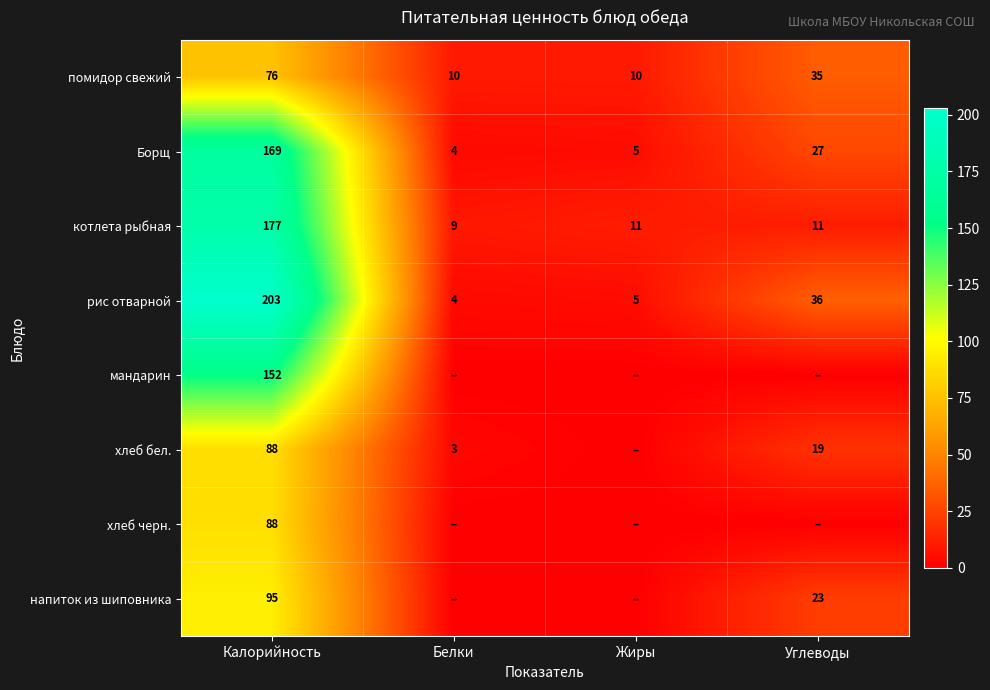

What is the average value of the Борщ series?

51